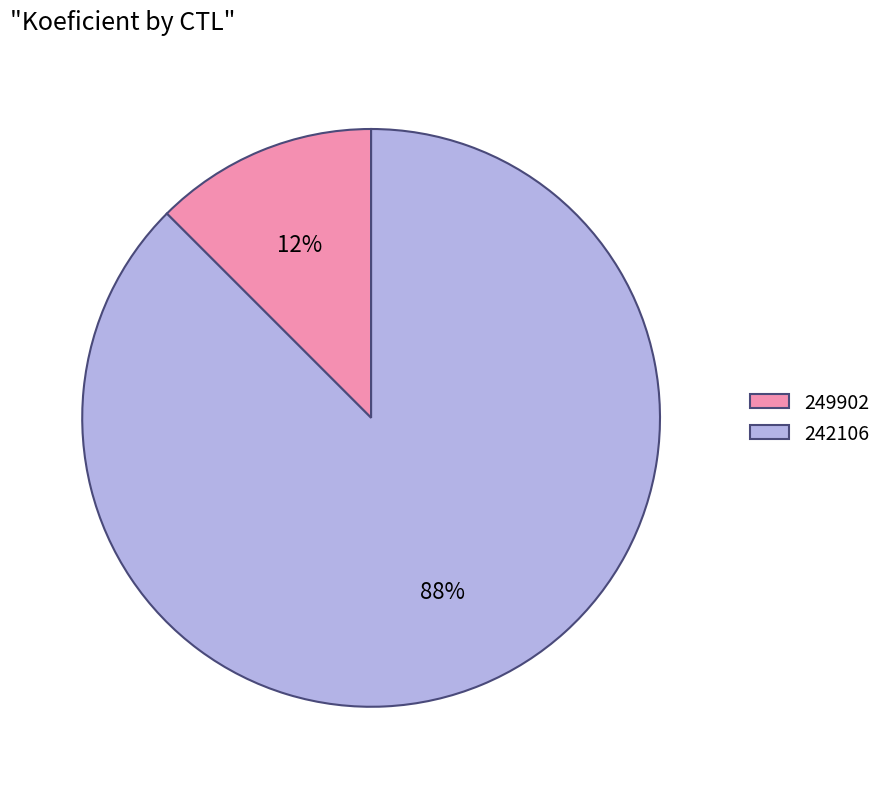

Rank the categories by value from lowest to highest.

249902, 242106